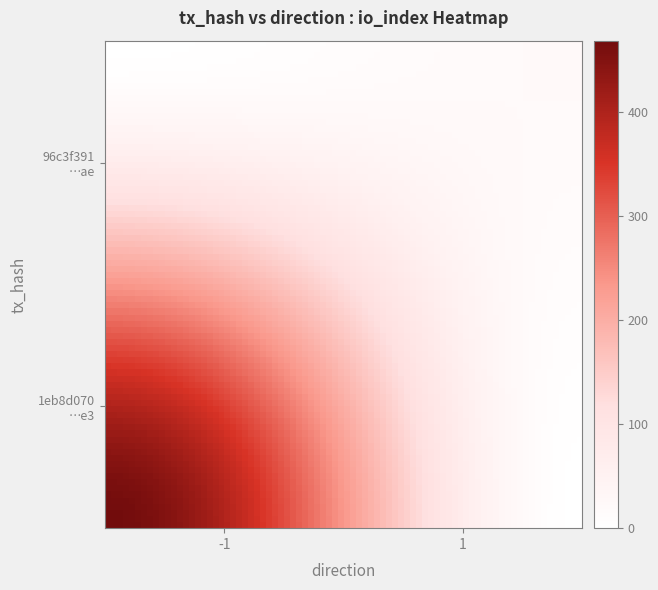

At how many categories does at least one series exceed 425?

1